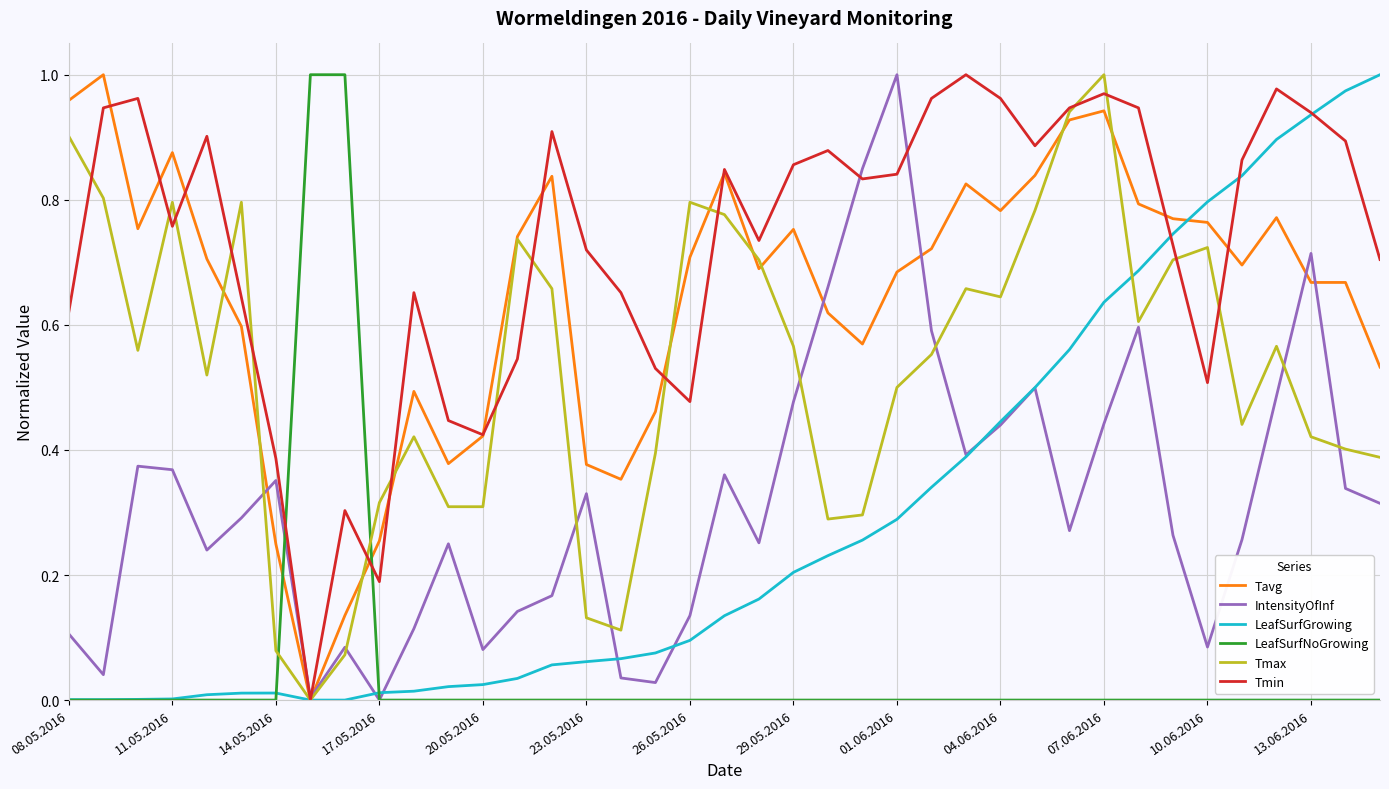

Which series has the largest total across all categories?

Tmin